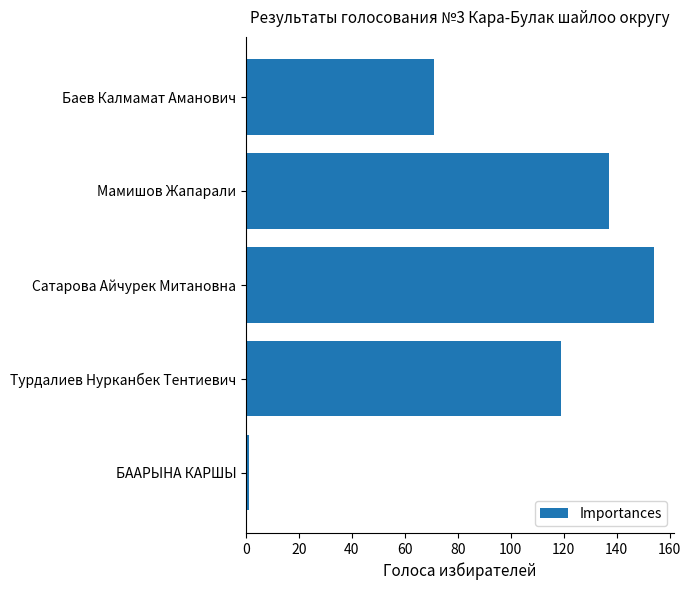

What is the sum of all values?

482